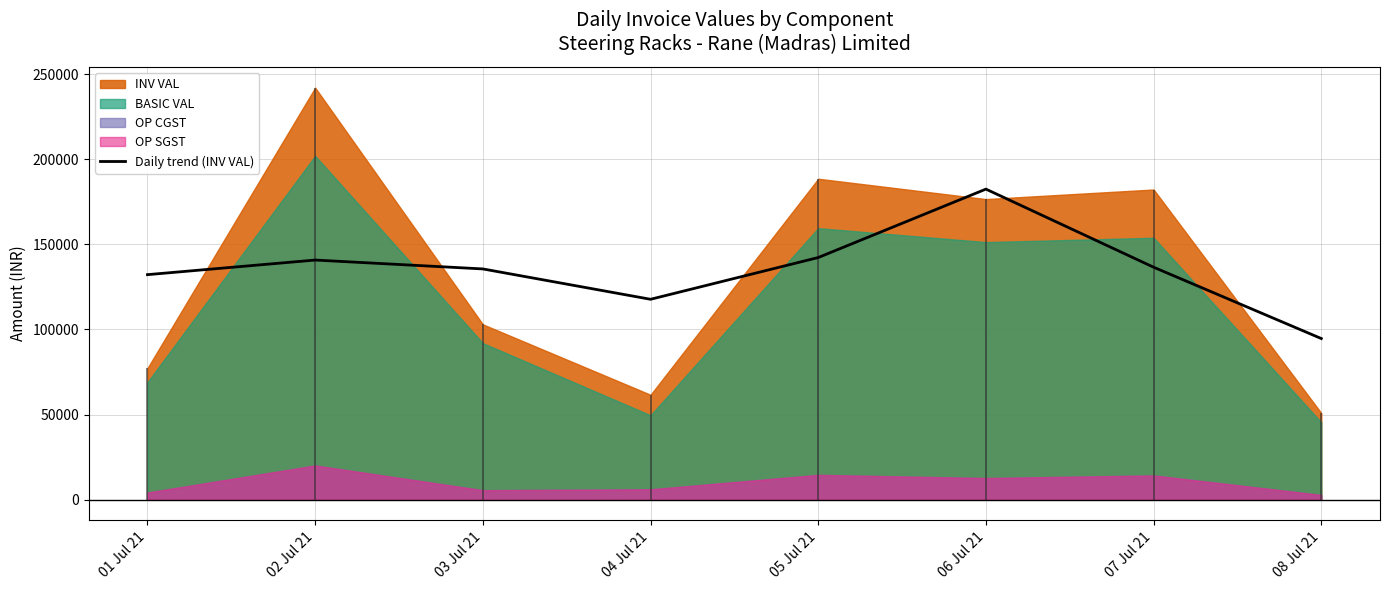

What is the sum of the values at 08 Jul 21 and 05 Jul 21?

236999.0